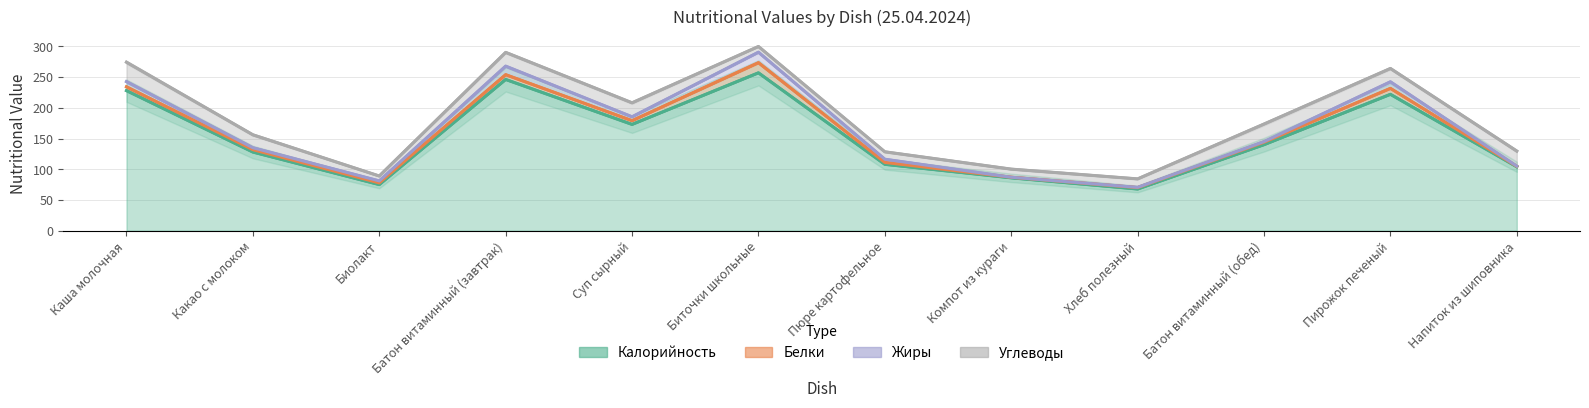

Which has a higher value, Суп сырный or Батон витаминный (завтрак)?

Батон витаминный (завтрак)